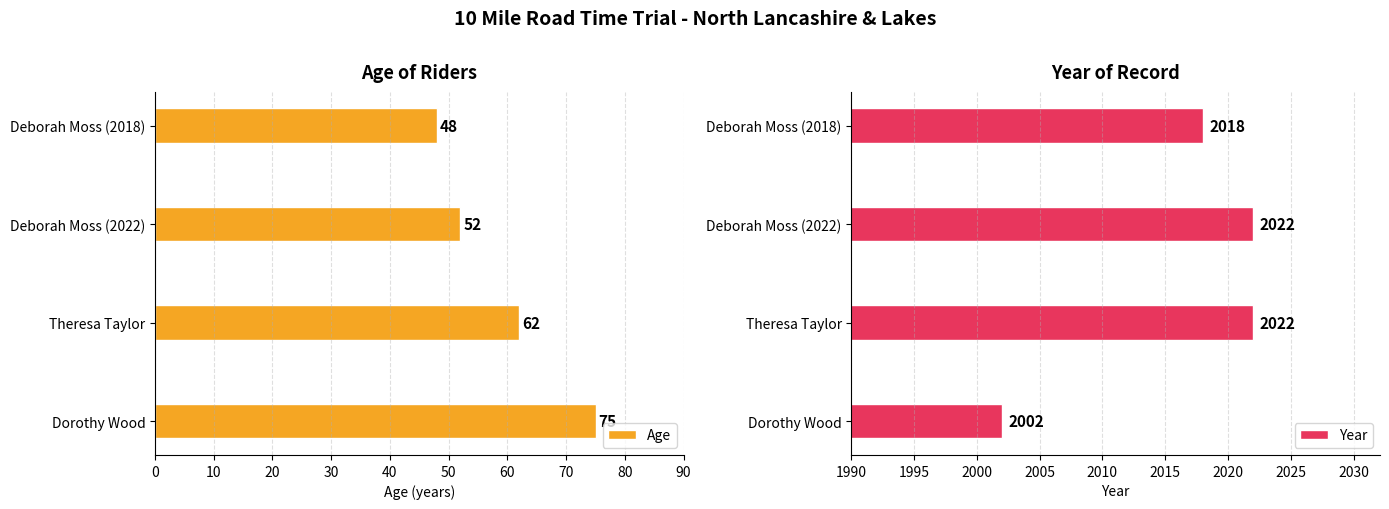

How many Age values are between 52 and 75?

3